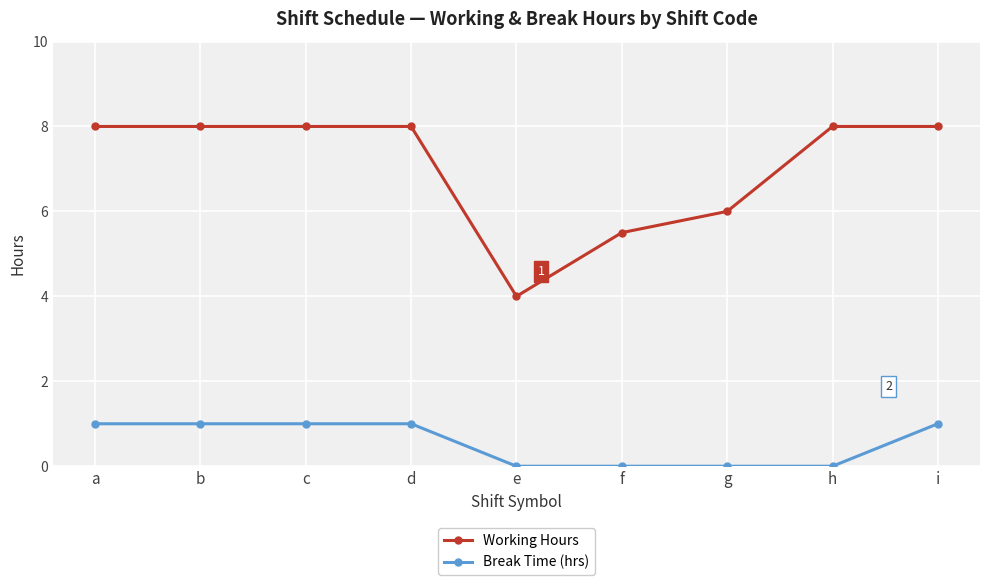

True or false: Working Hours and Break Time (hrs) intersect in this chart.

False